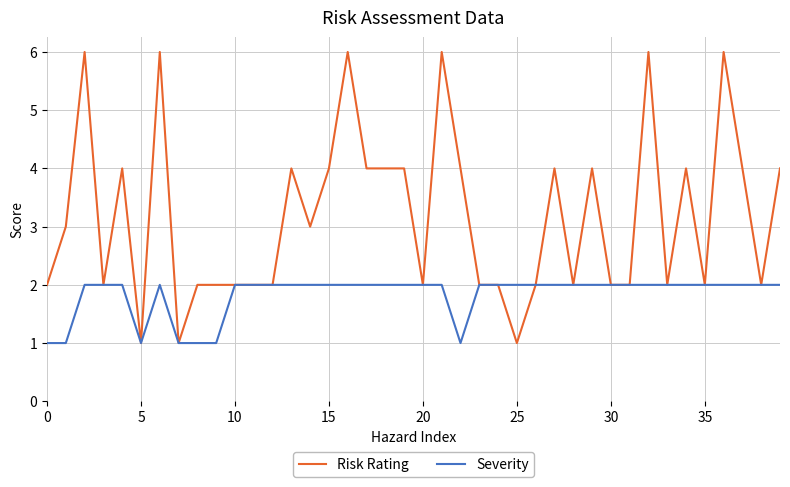

What is the maximum value shown in the chart?

6